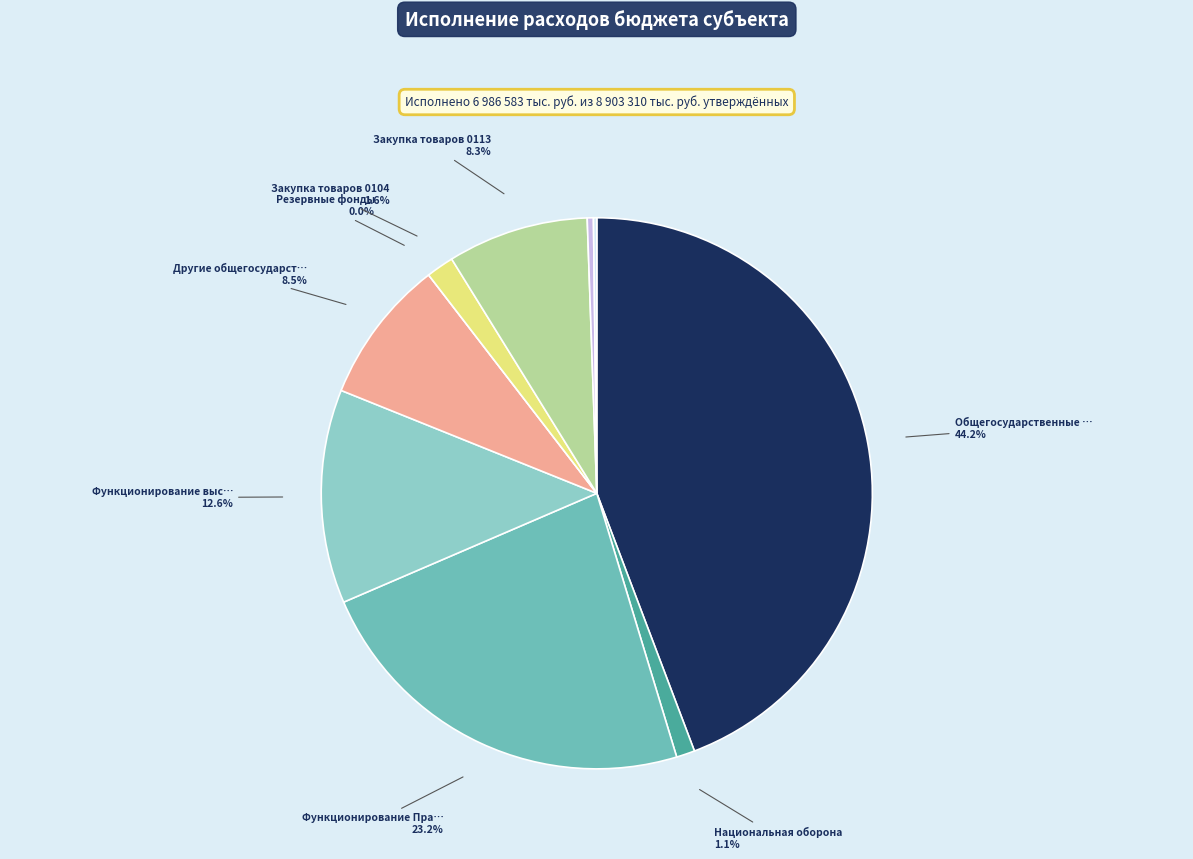

To the nearest percent, what percentage of the pie is Закупка товаров 0104?

2%